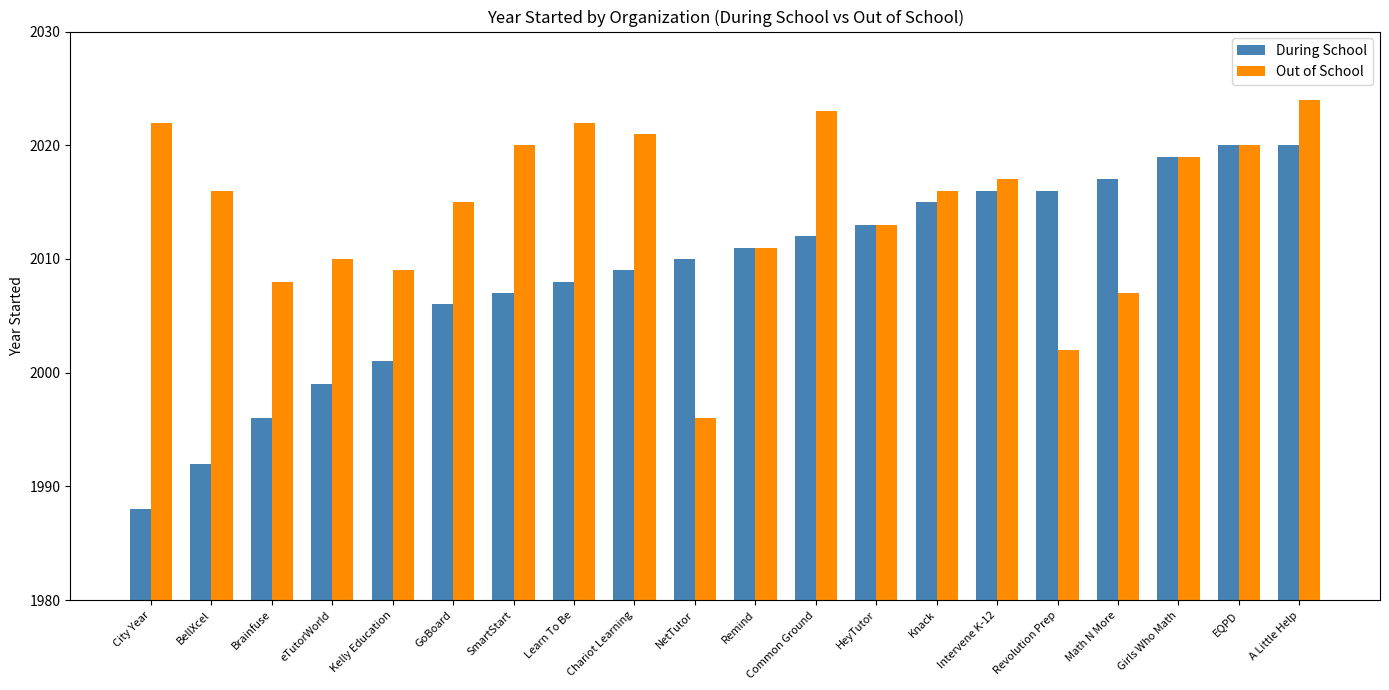

What position from the left is Learn To Be?

8